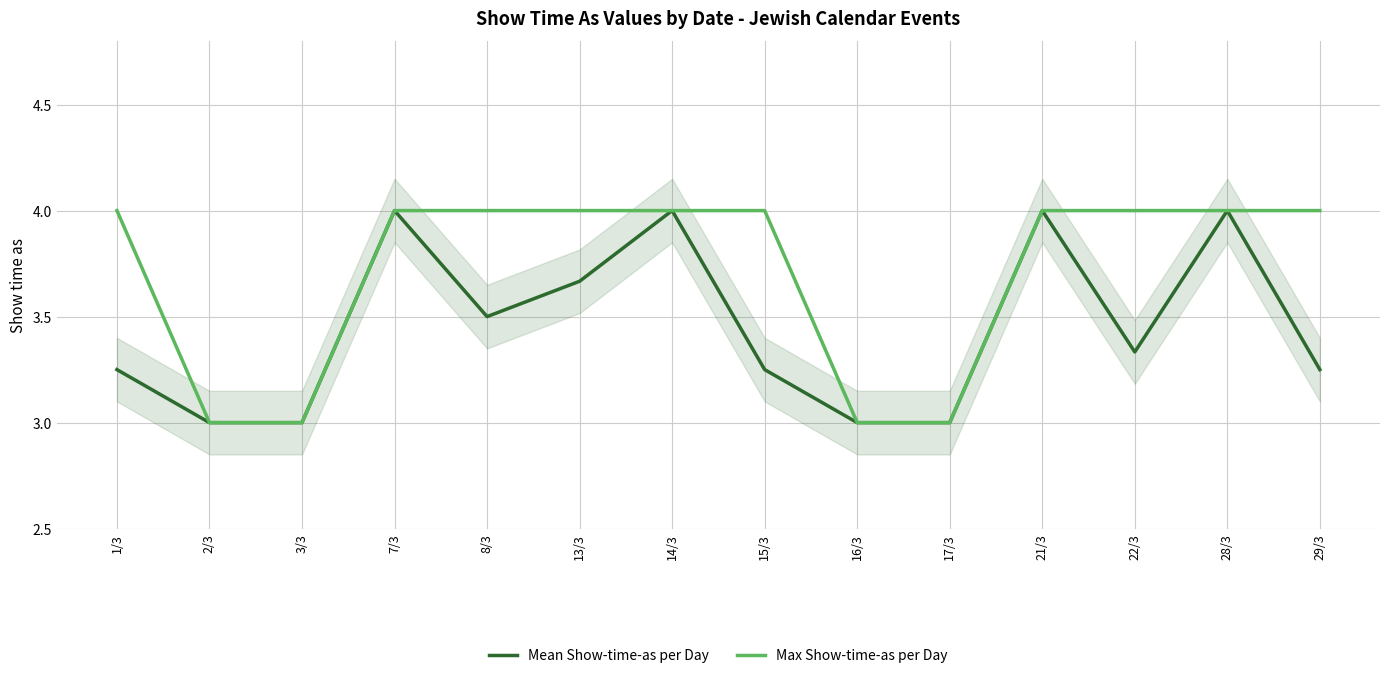

Reading left to right, extract all data points from this chart.

Mean Show-time-as per Day: 3.2	3.0	3.0	4.0	3.5	3.7	4.0	3.2	3.0	3.0	4.0	3.3	4.0	3.2
Max Show-time-as per Day: 4.0	3.0	3.0	4.0	4.0	4.0	4.0	4.0	3.0	3.0	4.0	4.0	4.0	4.0